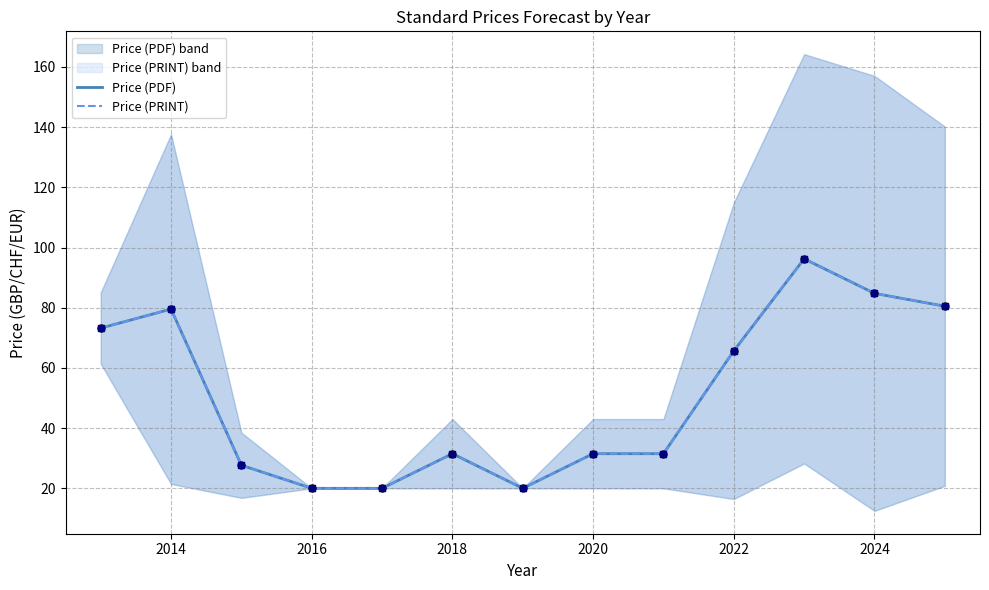

Is the value of Price (PRINT) at 2022 greater than the value of Price (PDF) at 2020?

Yes